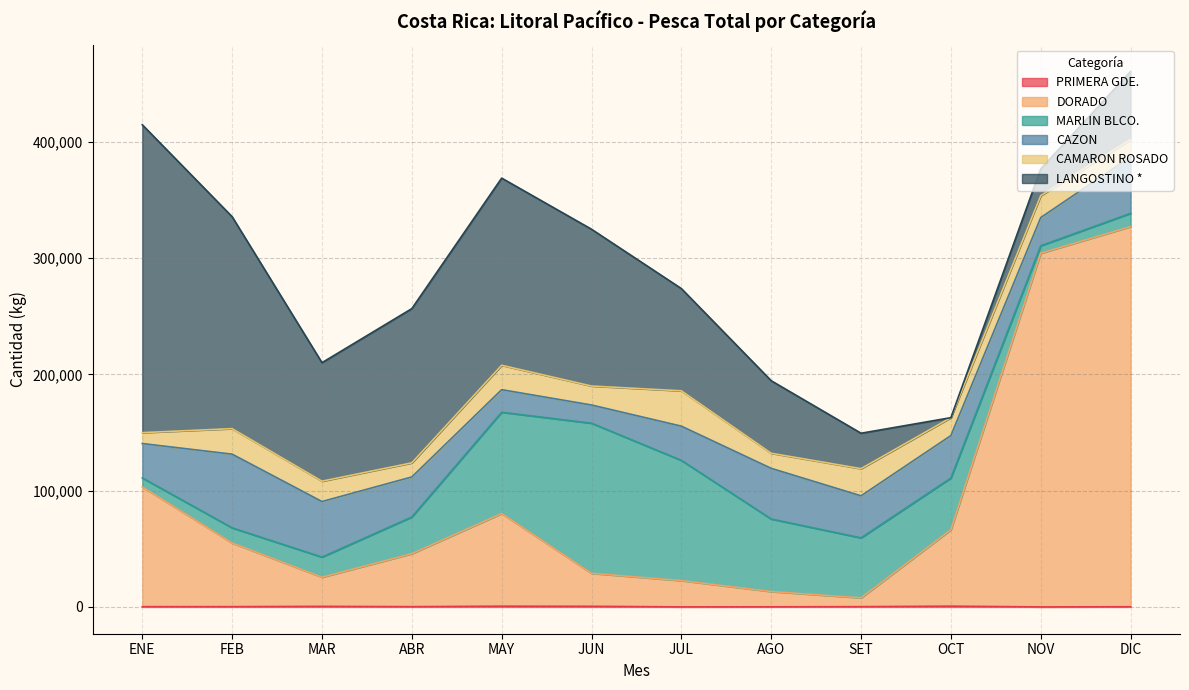

How many lines are shown in the chart?

6